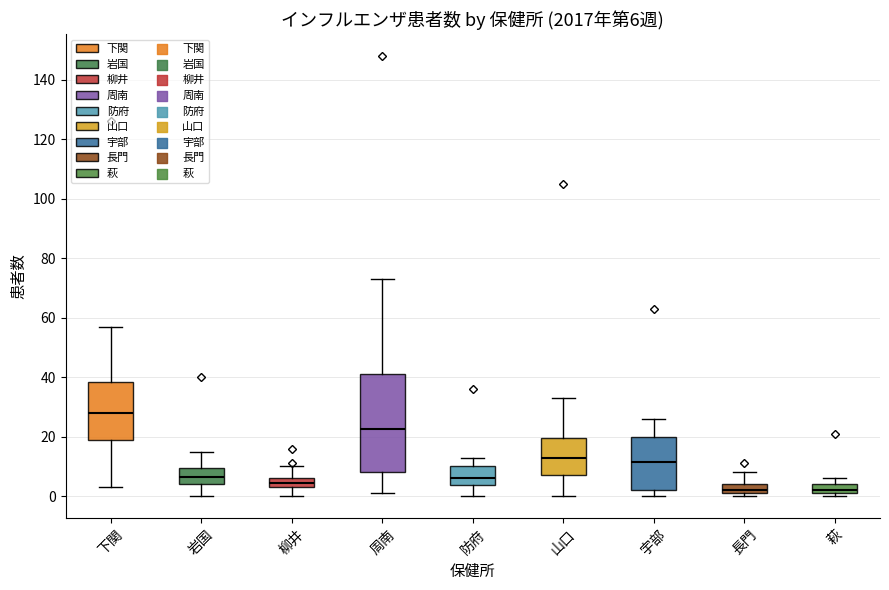

Which box is the tallest, from its lower edge to its upper edge?

周南